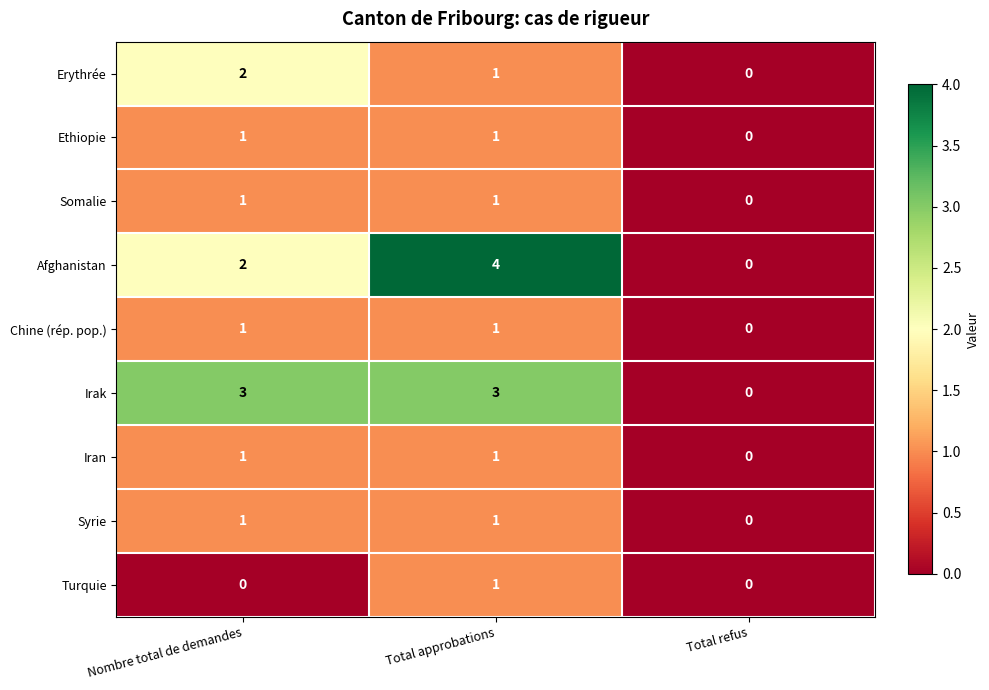

At how many categories does at least one series exceed 1?

2